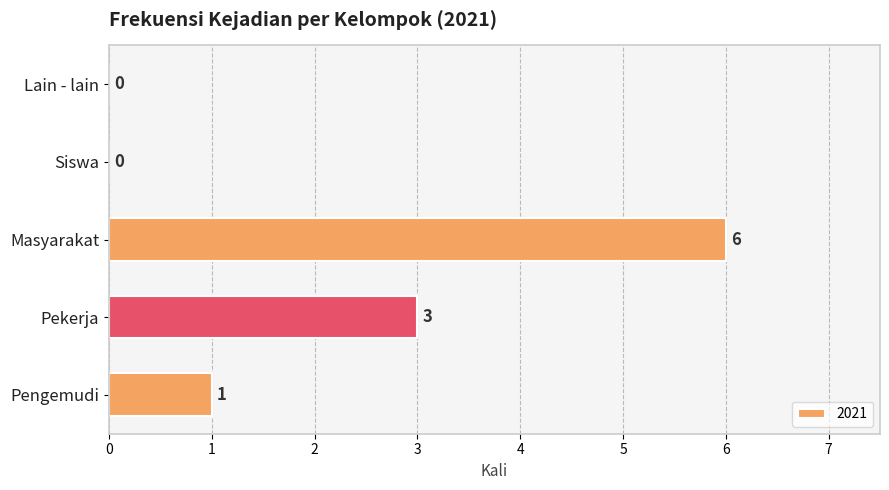

Are the bars horizontal?

Yes